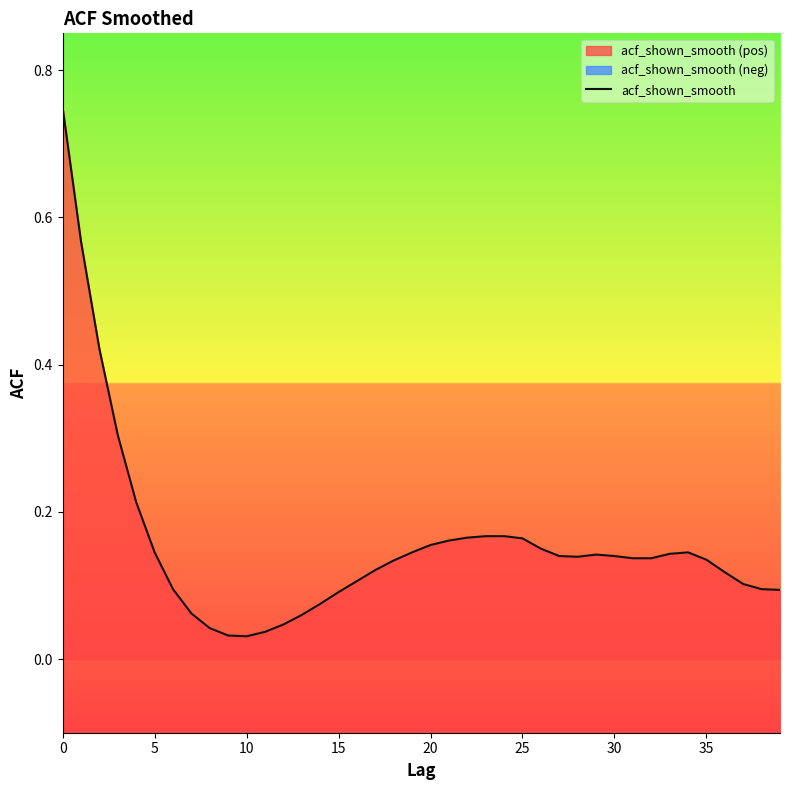

Reading right to left, what are all the values shown in this chart?

0.1	0.1	0.1	0.1	0.1	0.1	0.1	0.1	0.1	0.1	0.1	0.1	0.1	0.1	0.2	0.2	0.2	0.2	0.2	0.2	0.1	0.1	0.1	0.1	0.1	0.1	0.1	0.0	0.0	0.0	0.0	0.0	0.1	0.1	0.1	0.2	0.3	0.4	0.6	0.7